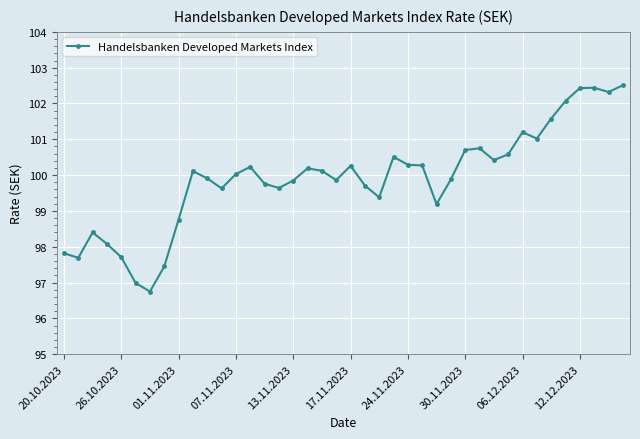

What is the value of the 30th point from the left?

100.8